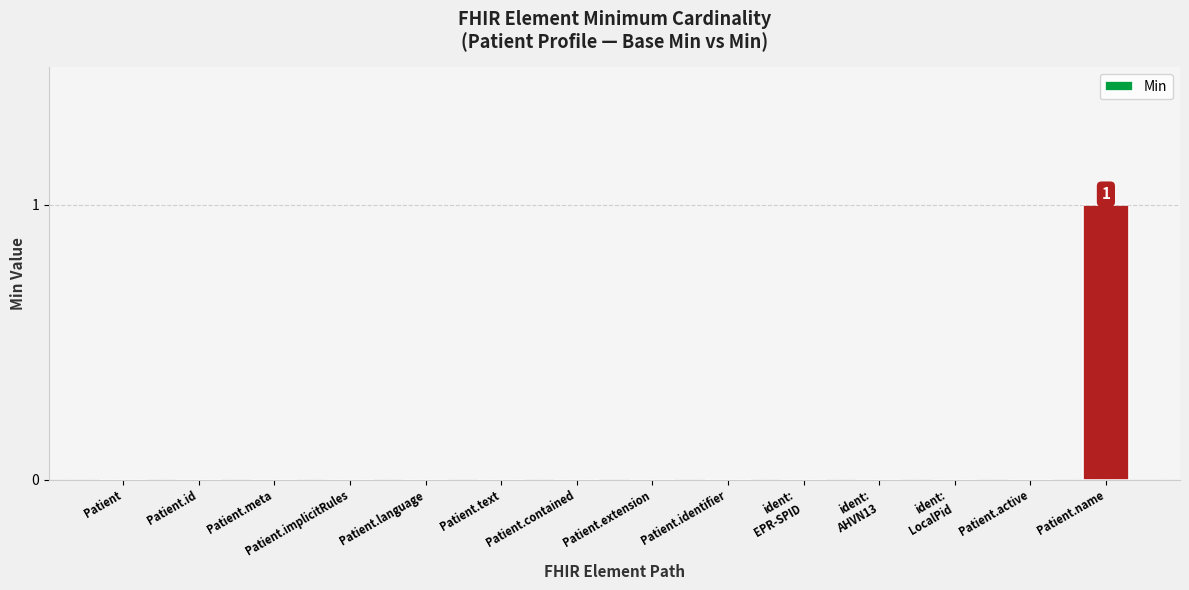

Reading left to right, transcribe all the data shown in this chart.

0	0	0	0	0	0	0	0	0	0	0	0	0	1